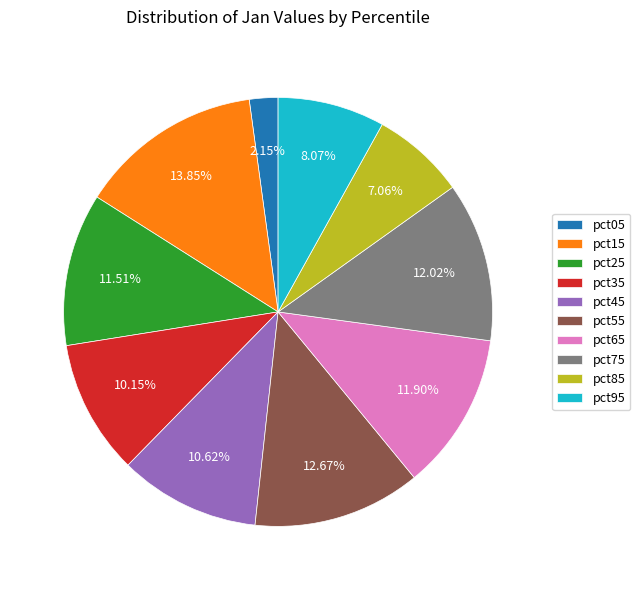

Between pct05 and pct35, which is larger?

pct35